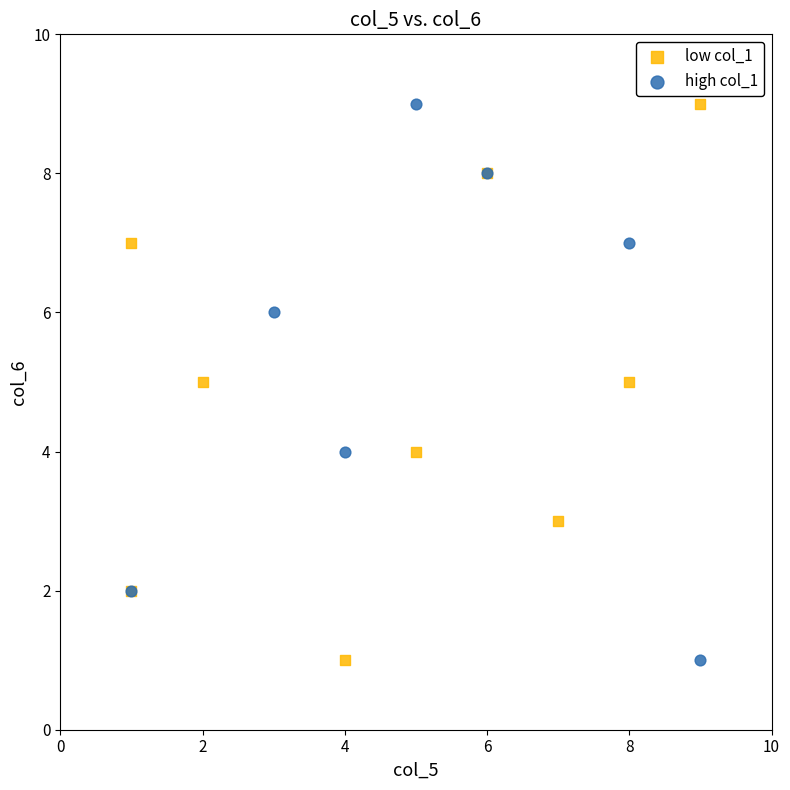

What are all the series names shown in the legend?

low col_1, high col_1